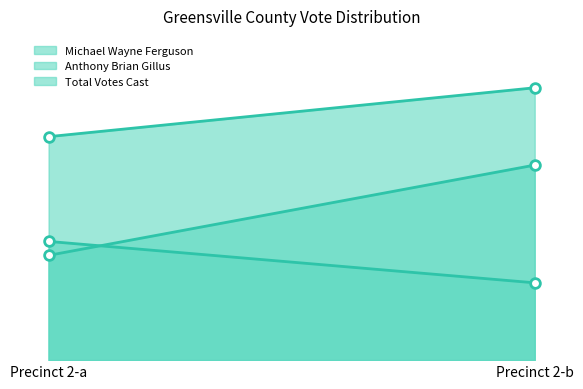

What is the difference between the maximum and minimum values in the Michael Wayne Ferguson series?

181